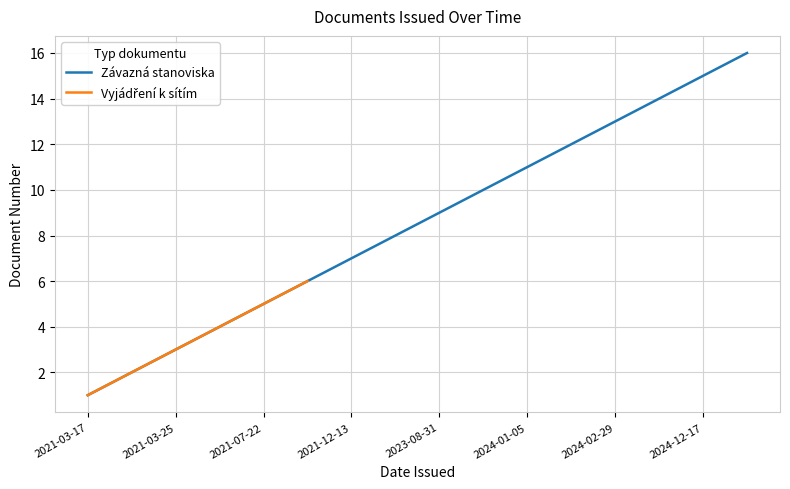

Between 2021-03-25 and 2021-12-03, which is larger?

2021-12-03